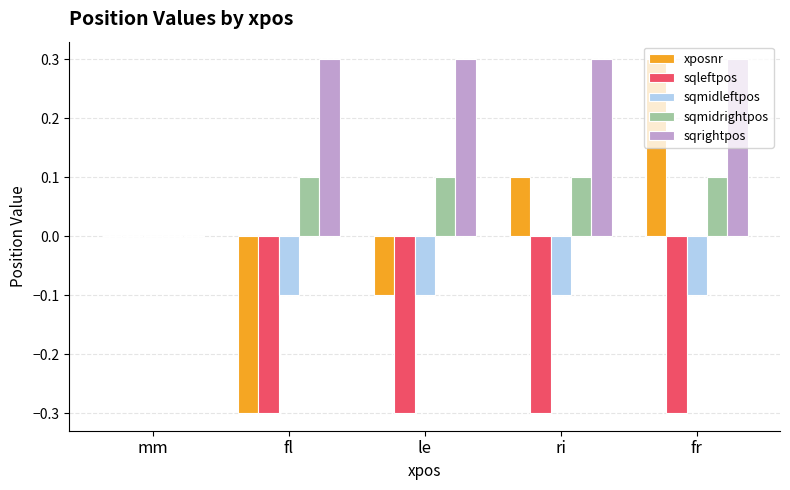

Is it true that xposnr equals -0.3 at fl?

True